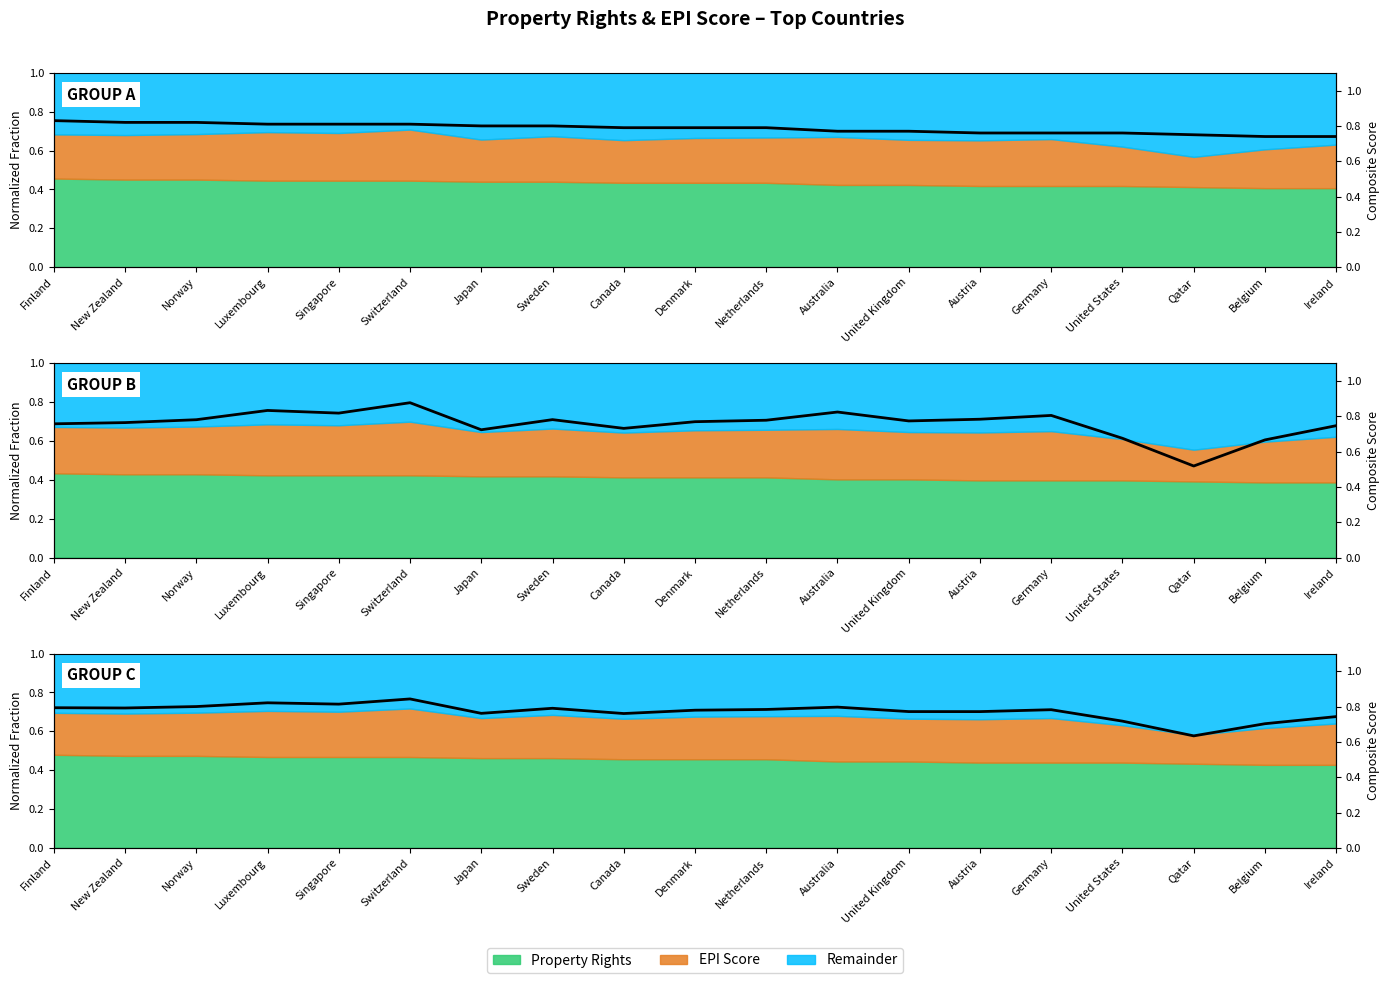

Read the value at New Zealand.

0.8